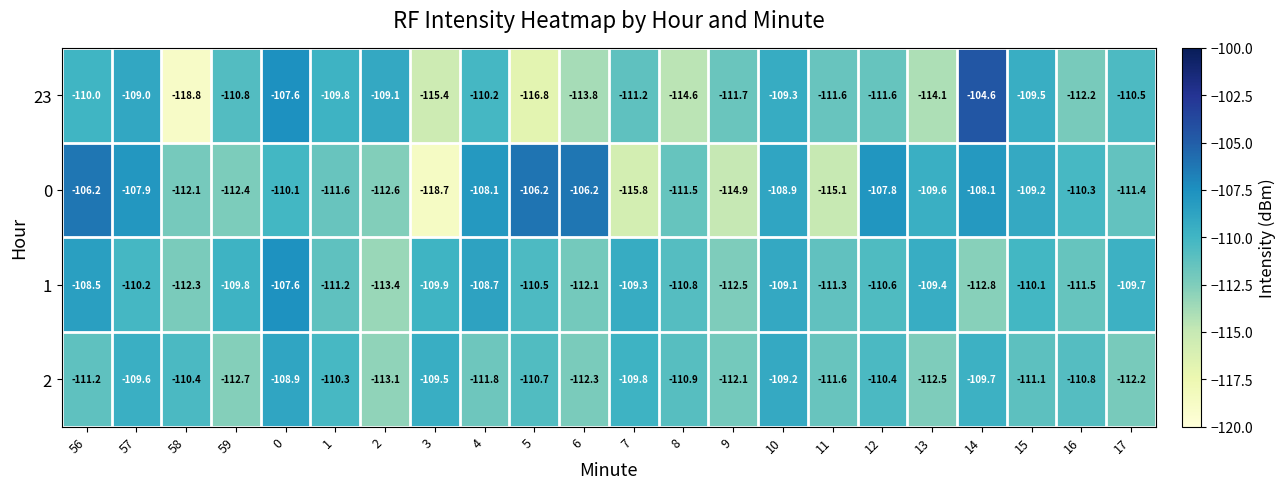

At 56, list the series in order from smallest to largest.

2, 23, 1, 0